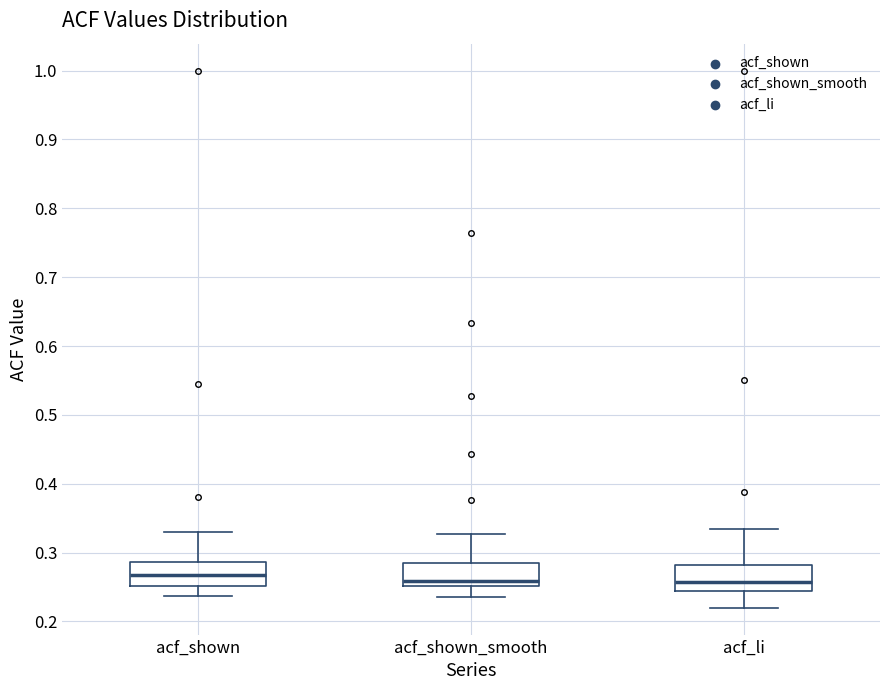

Reading left to right, transcribe this box plot: for each box, give where its median line is, the range the box spans, and where its two whiskers end, as read against the y-axis. The values are not printed on the chart, so give them approximately, as read against the axis.

acf_shown: median 0.27, box 0.25 to 0.29, whiskers 0.24 to 0.33
acf_shown_smooth: median 0.26, box 0.25 to 0.29, whiskers 0.24 to 0.33
acf_li: median 0.26, box 0.24 to 0.28, whiskers 0.22 to 0.33